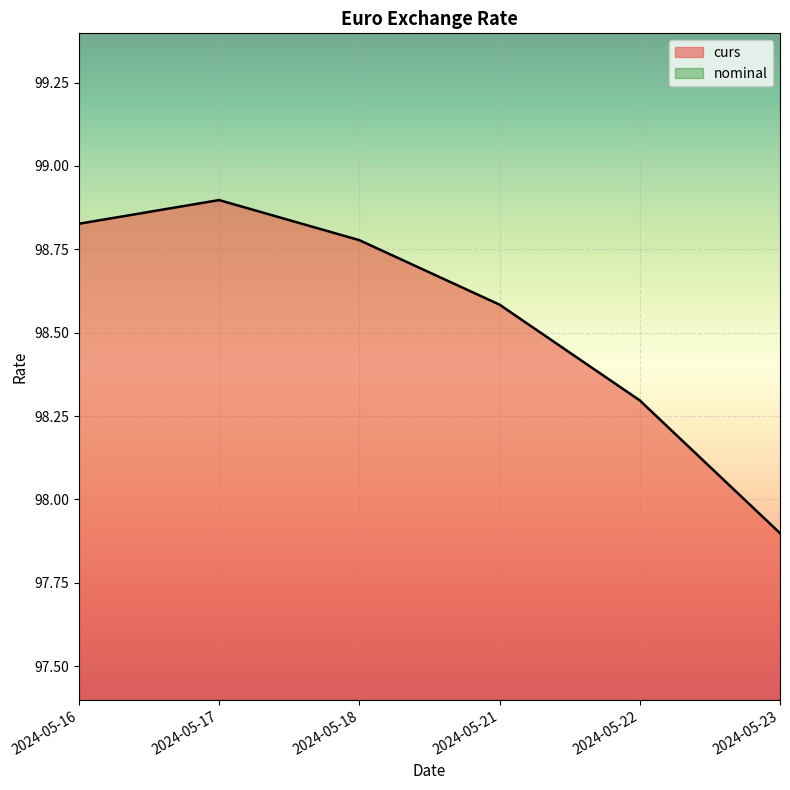

Reading left to right, list all the values displayed in this chart.

98.8	98.9	98.8	98.6	98.3	97.9